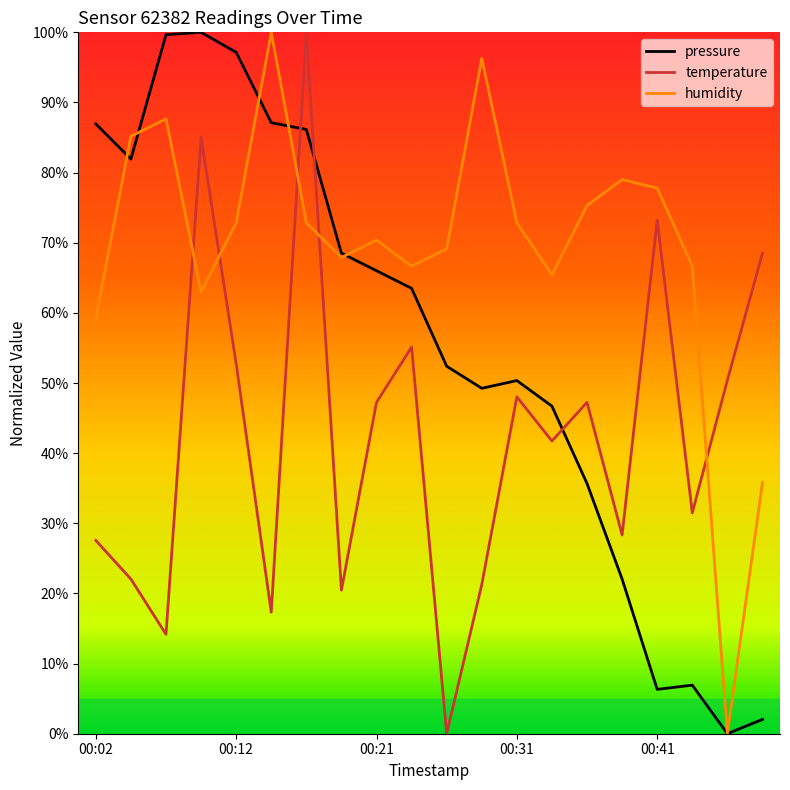

List the series in order of their overall mean, highest first.

humidity, pressure, temperature